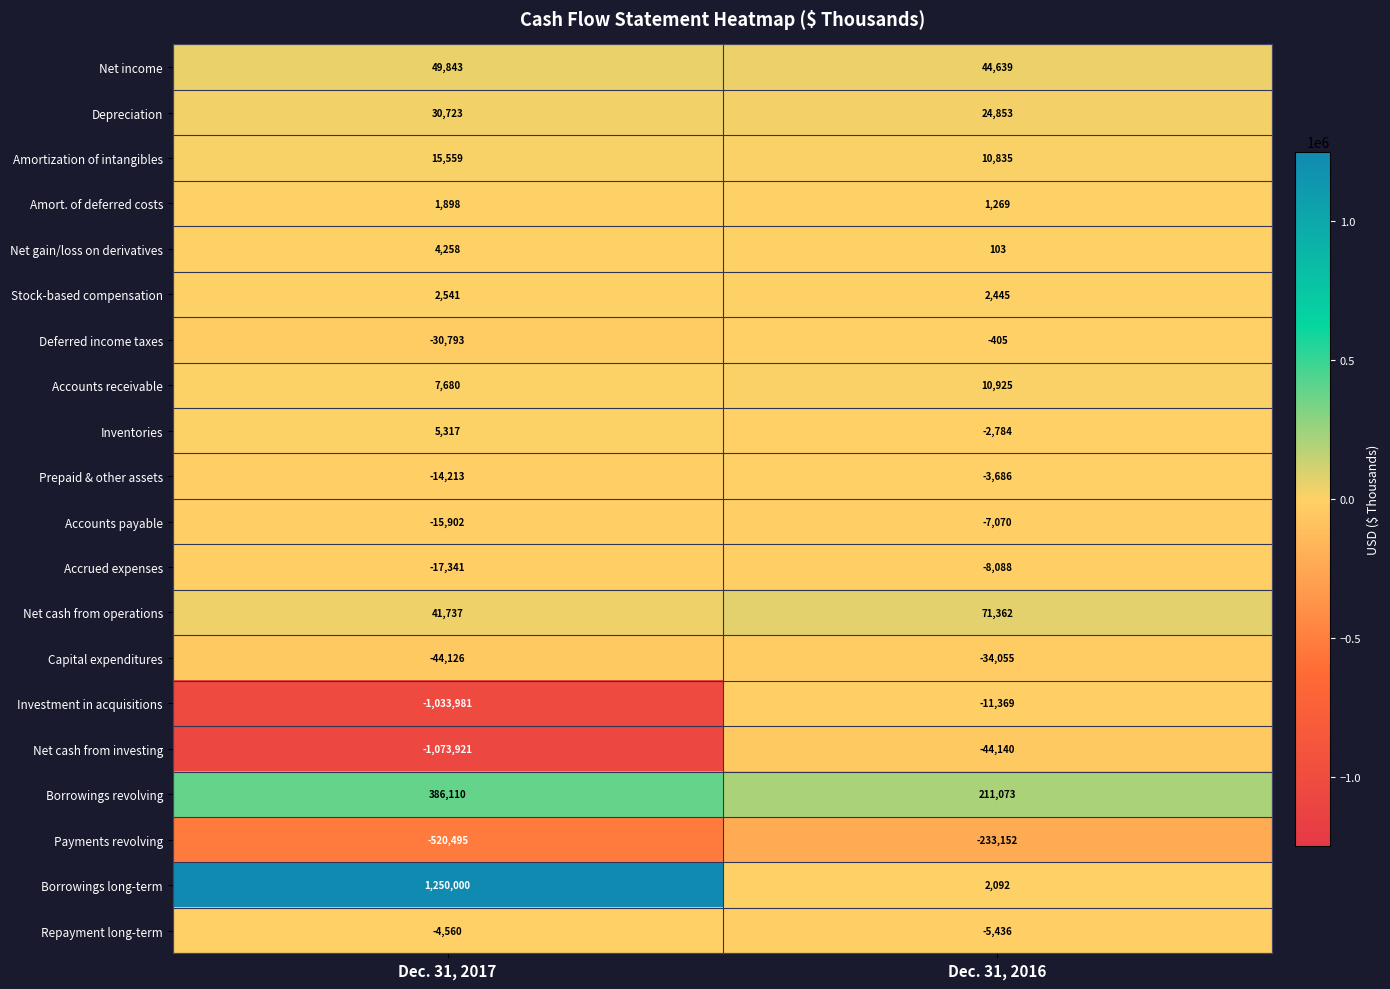

Which label corresponds to the smallest value in the chart?

Dec. 31, 2017